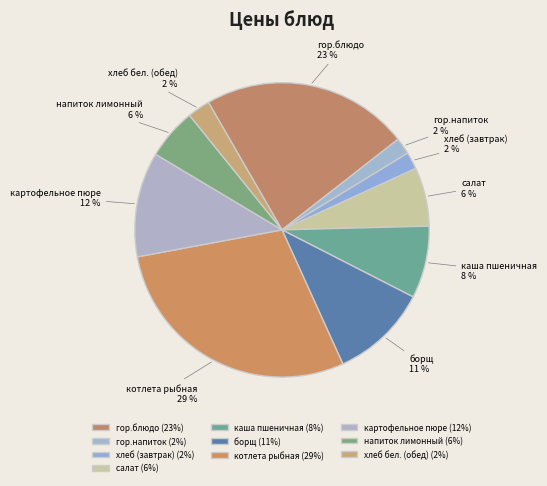

The напиток лимонный slice represents 6% of the pie. True or false?

True